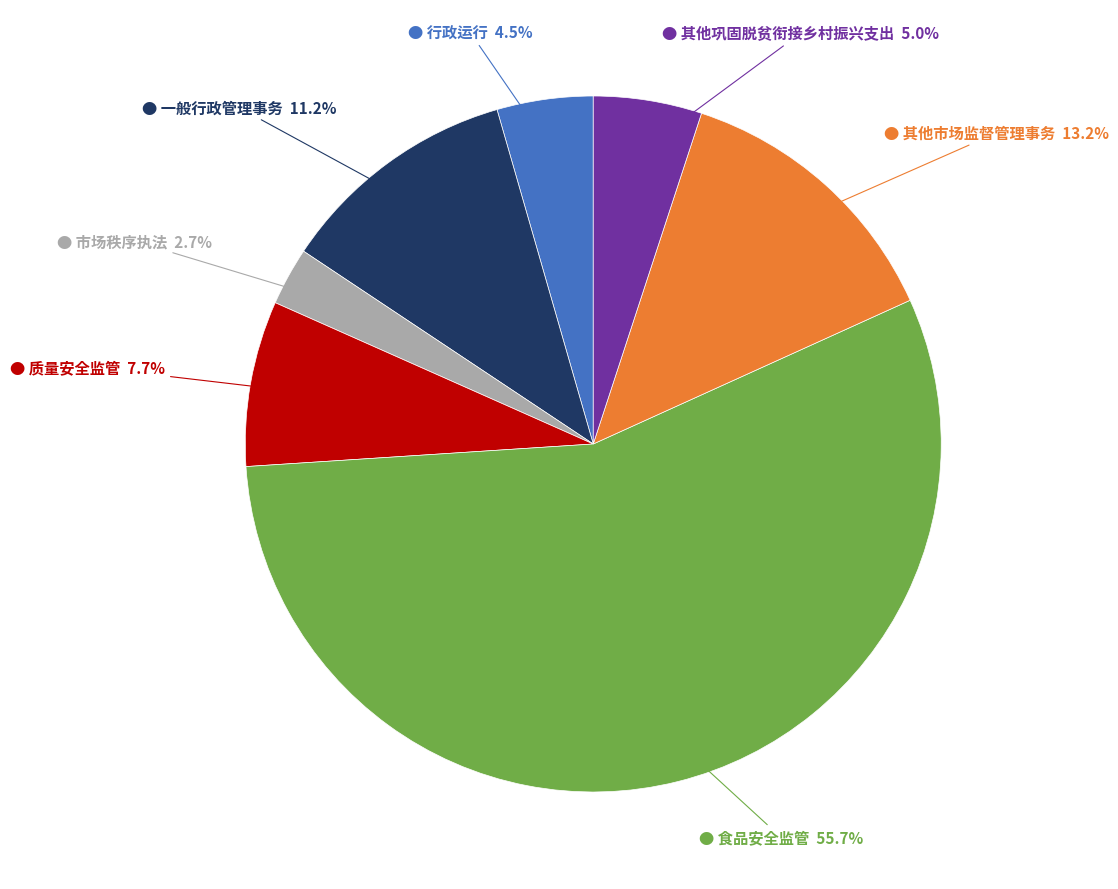

To the nearest percent, what is the difference between the largest and smallest slice percentages?

53%